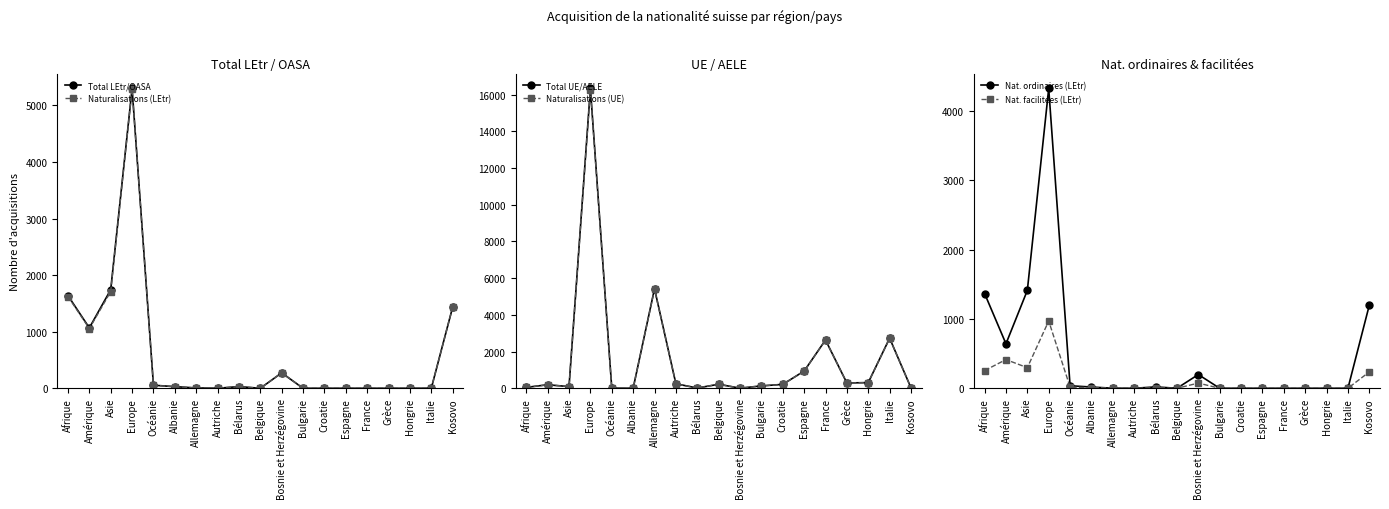

At how many categories does at least one series exceed 7139?

1